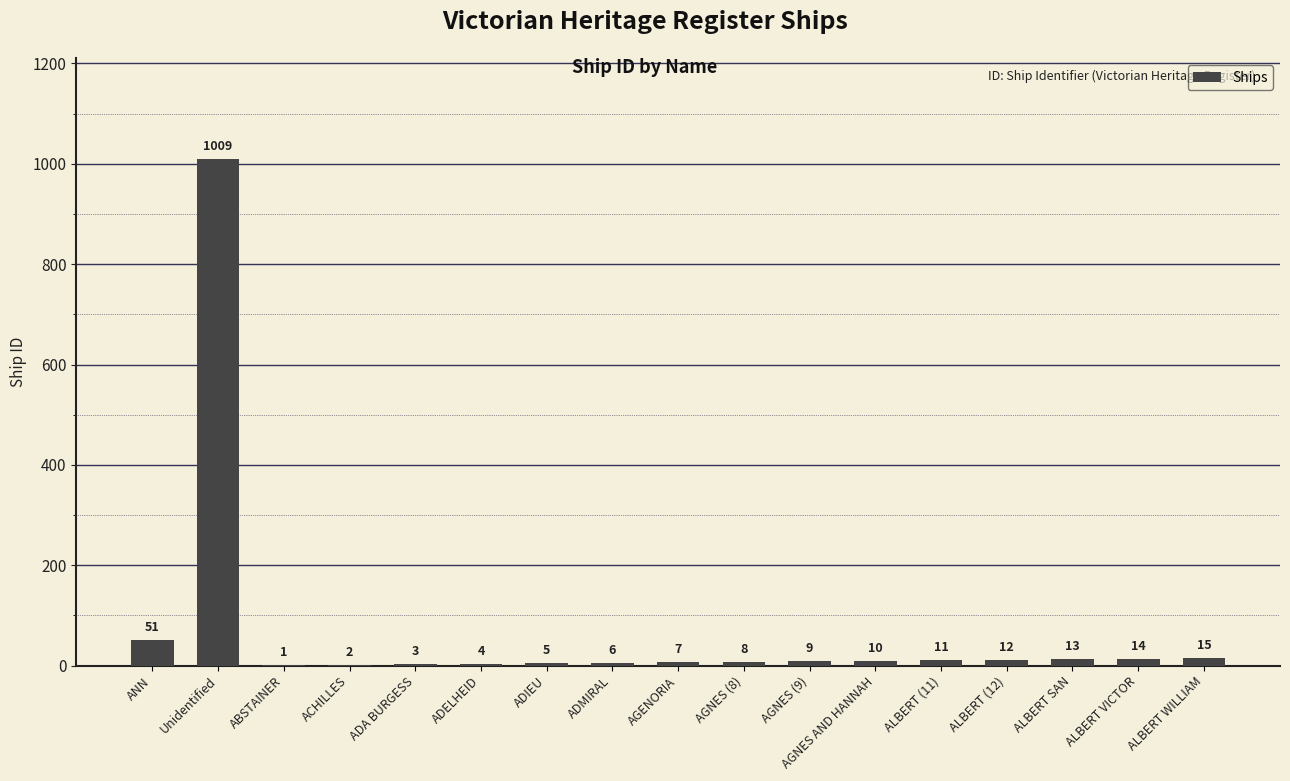

Are the bars grouped side by side (vs. stacked)?

No